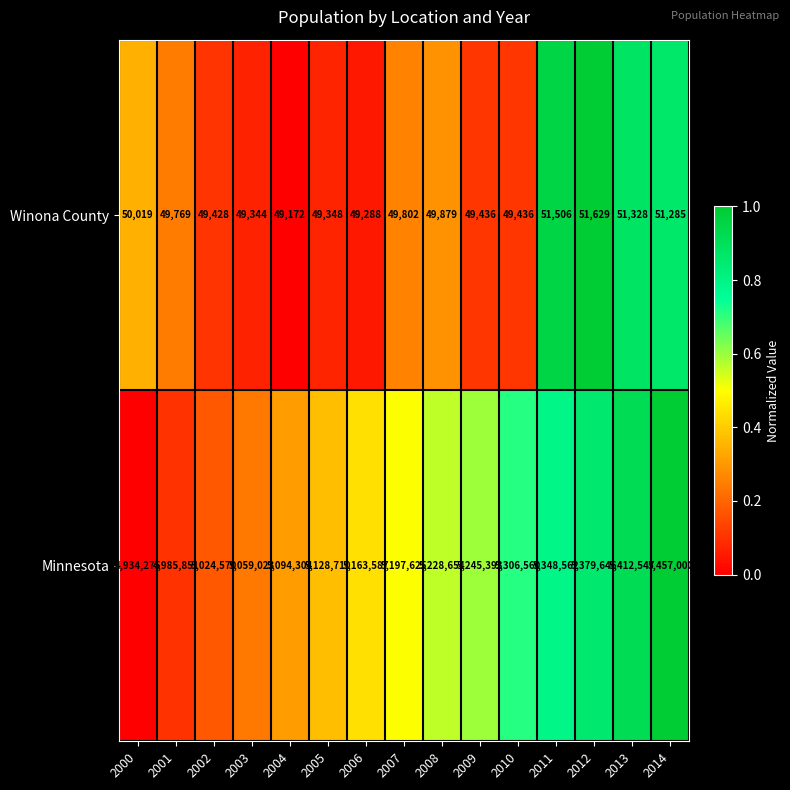

Which series has the largest total across all categories?

Minnesota